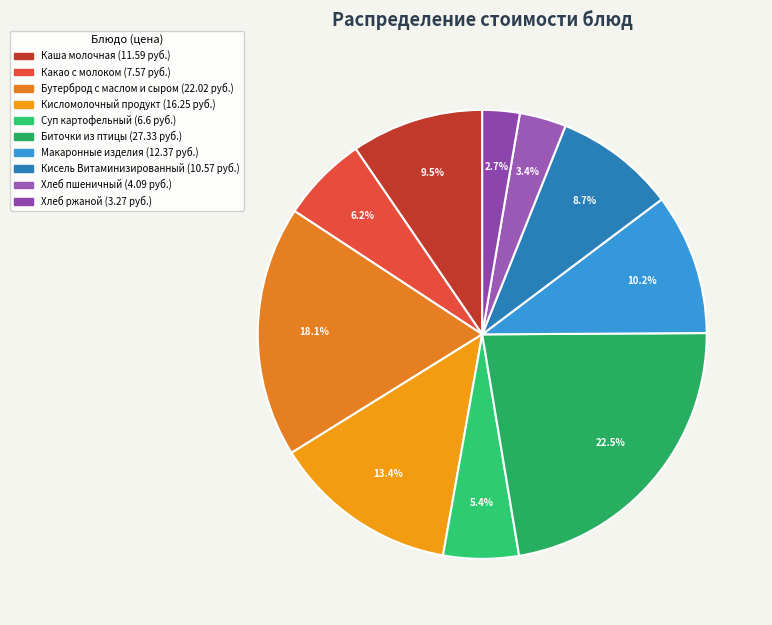

Count the number of slices in the pie.

10